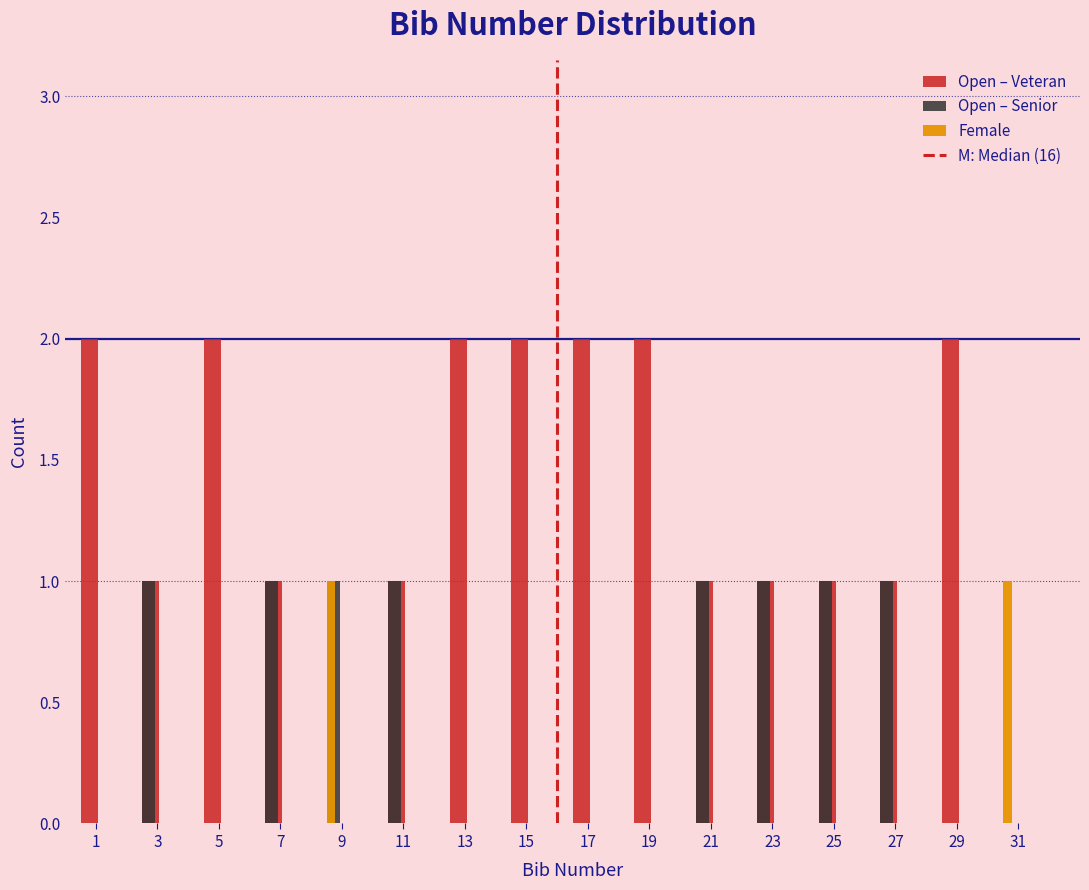

Which series changed the most between 9 and 31?

Open – Senior